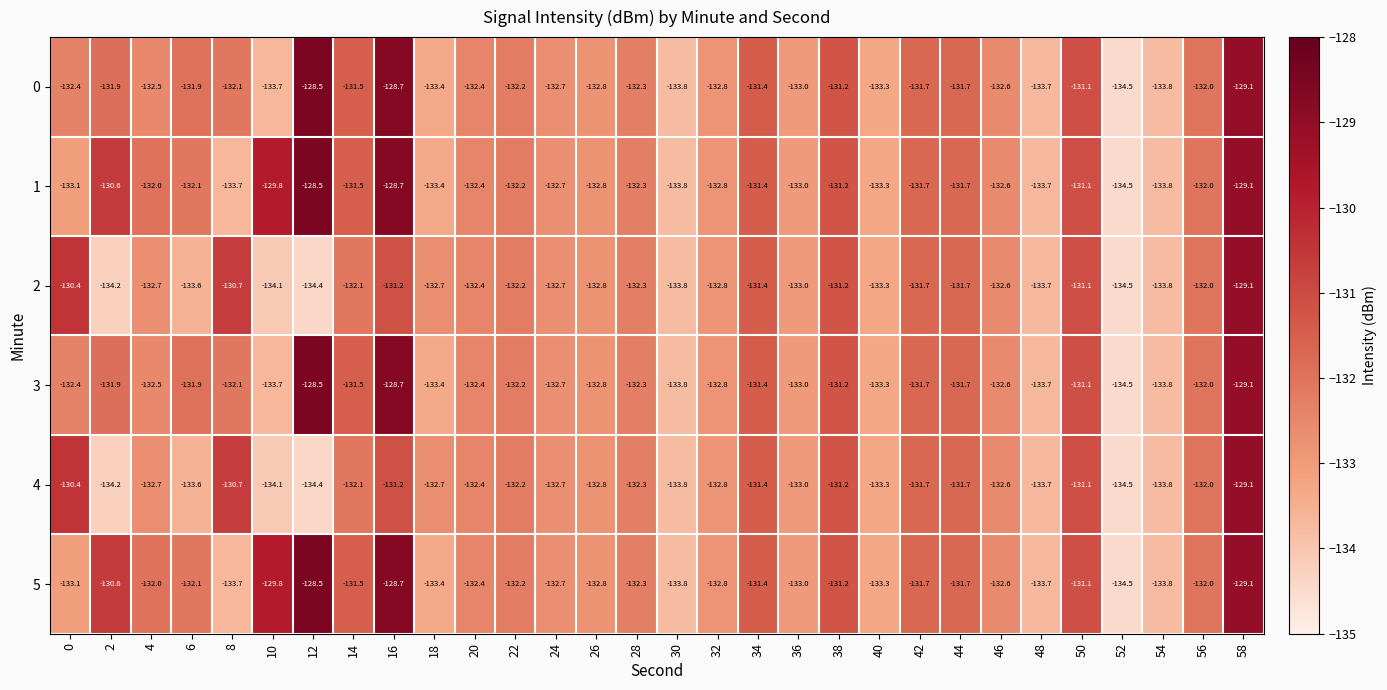

The 5 series shows -131.7 at 44. True or false?

True